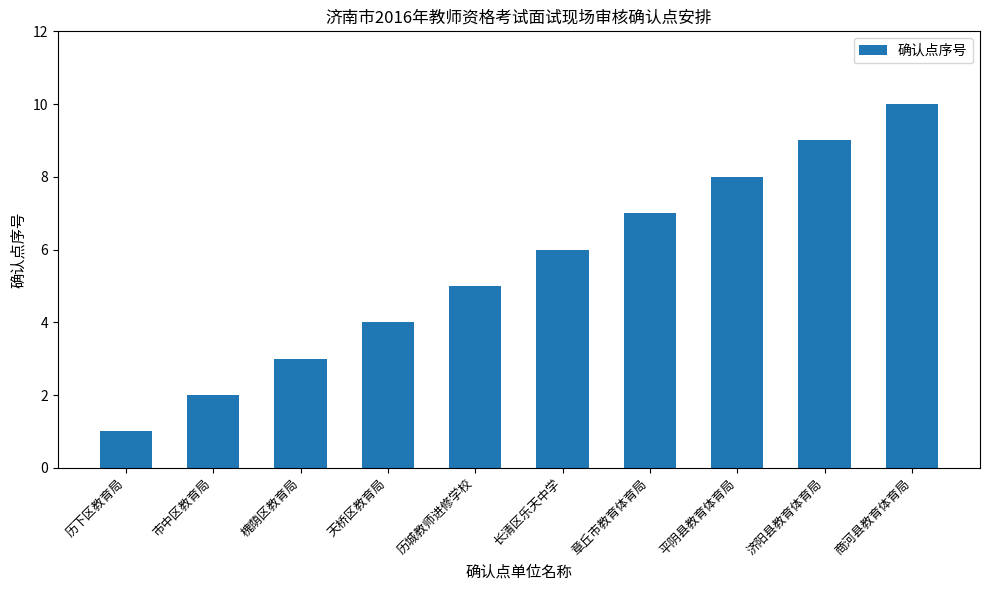

What is the change in value from 长清区乐天中学 to 章丘市教育体育局?

+1